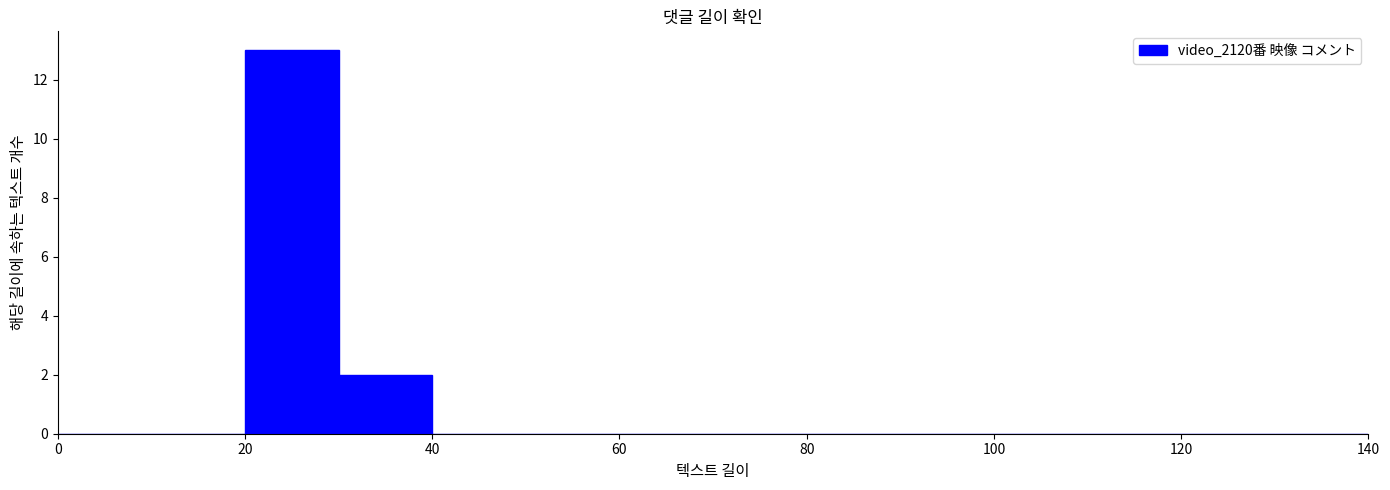

Reading left to right, transcribe this chart: for each bar, give the range it covers on the x-axis and its height. The values are not printed on the chart, so give them approximately, as read against the axis.

0 to 10: 0
10 to 20: 0
20 to 30: 13
30 to 40: 2
40 to 50: 0
50 to 60: 0
60 to 70: 0
70 to 80: 0
80 to 90: 0
90 to 100: 0
100 to 110: 0
110 to 120: 0
120 to 130: 0
130 to 140: 0